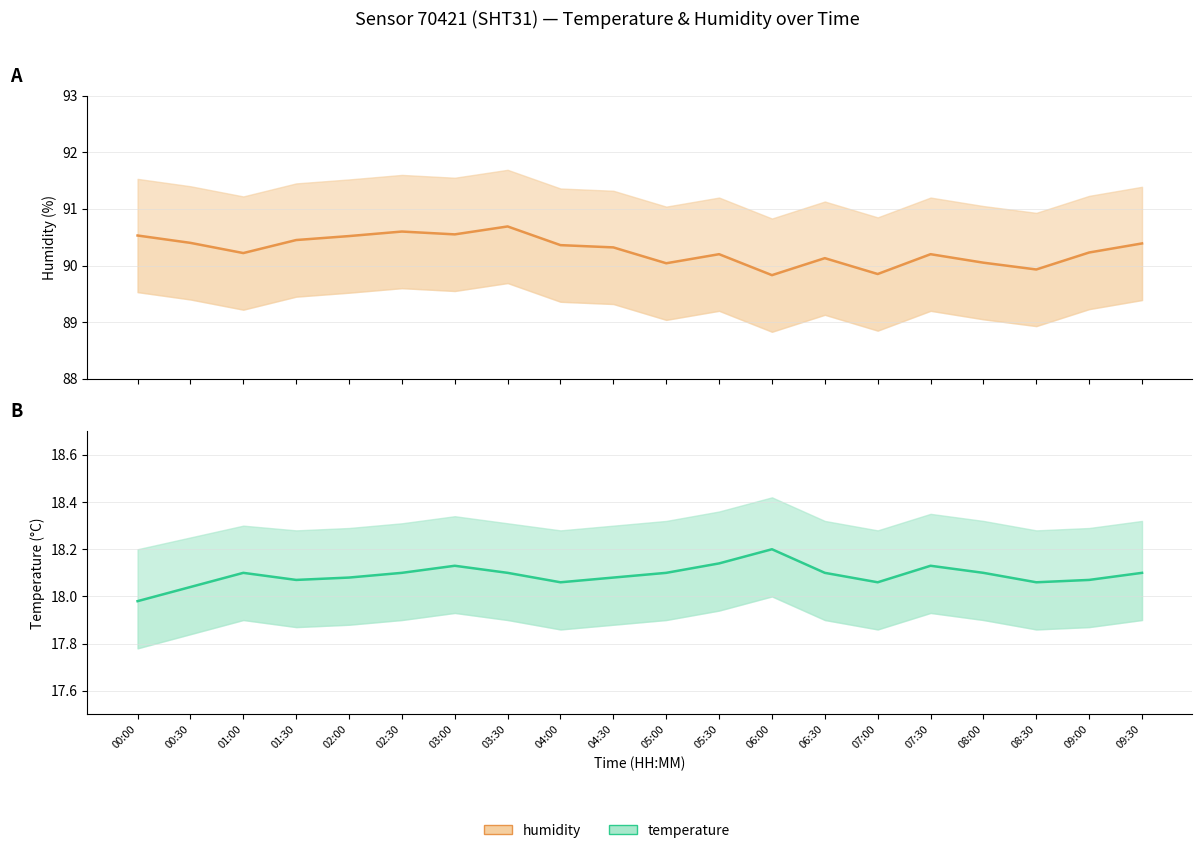

At which category is the sum across all series the highest?

03:30